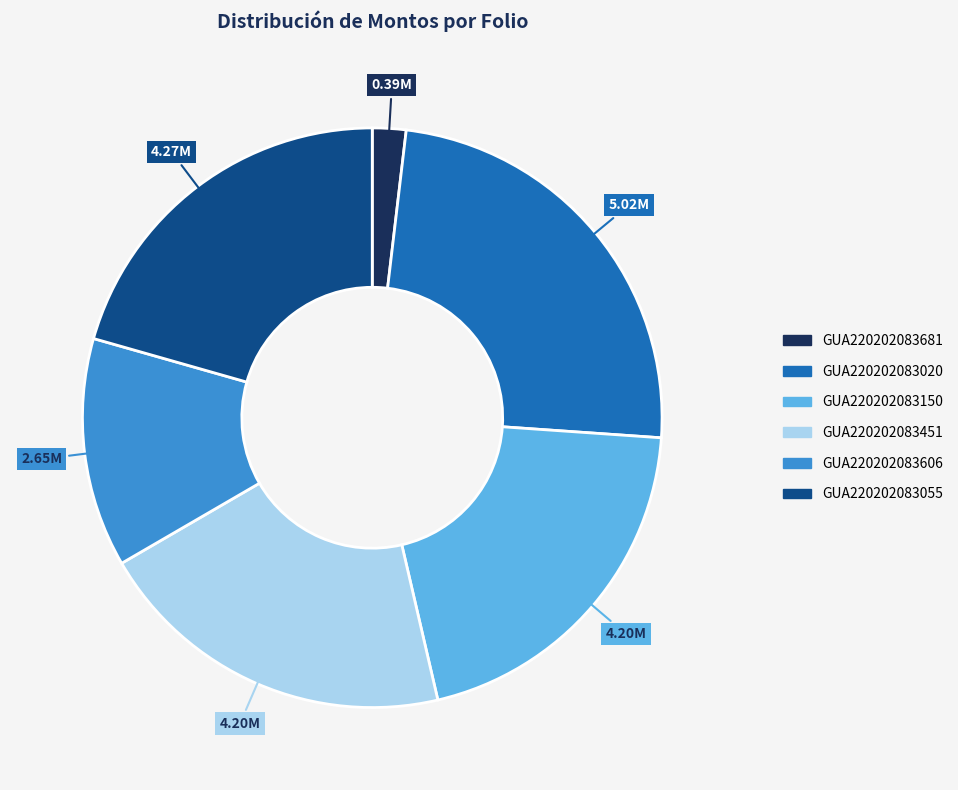

Does any single category account for the majority?

No